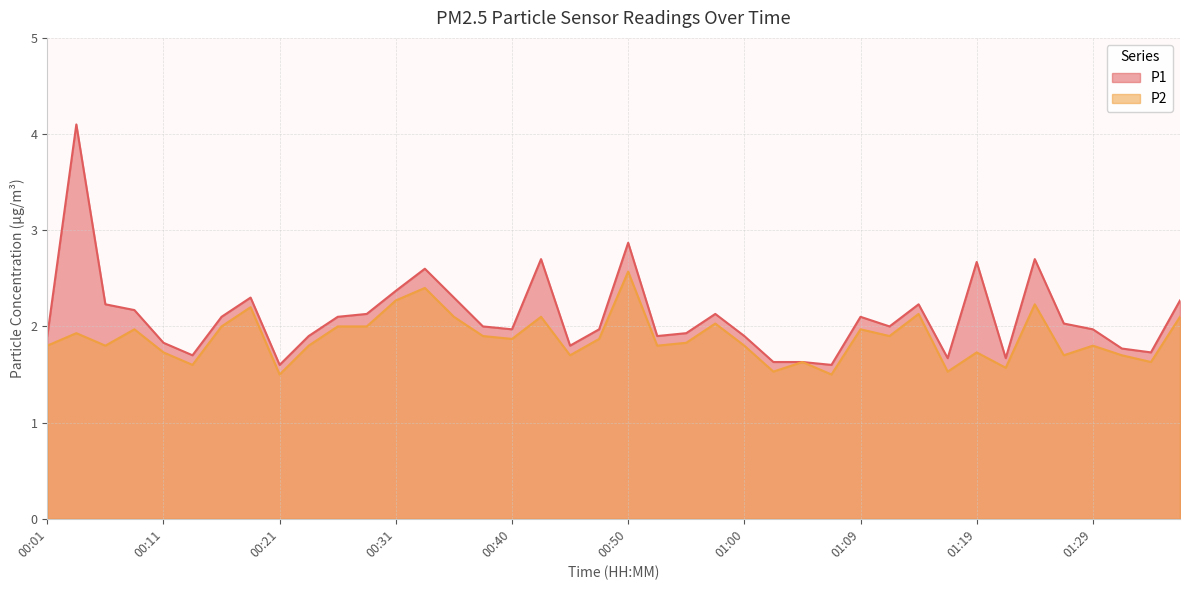

What are all the series names shown in the legend?

P1, P2